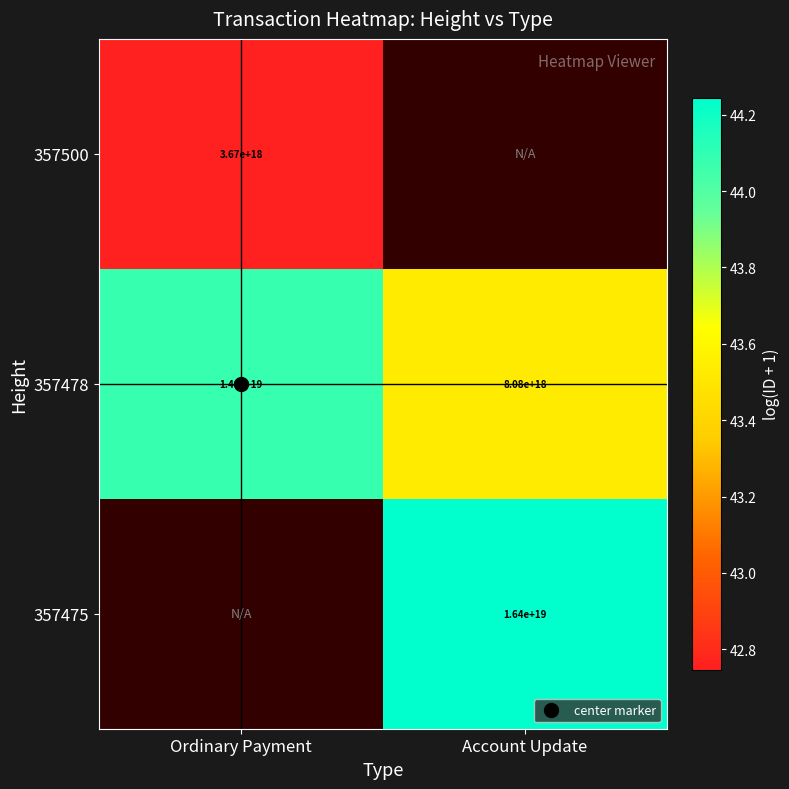

At how many categories does at least one series exceed 43?

2